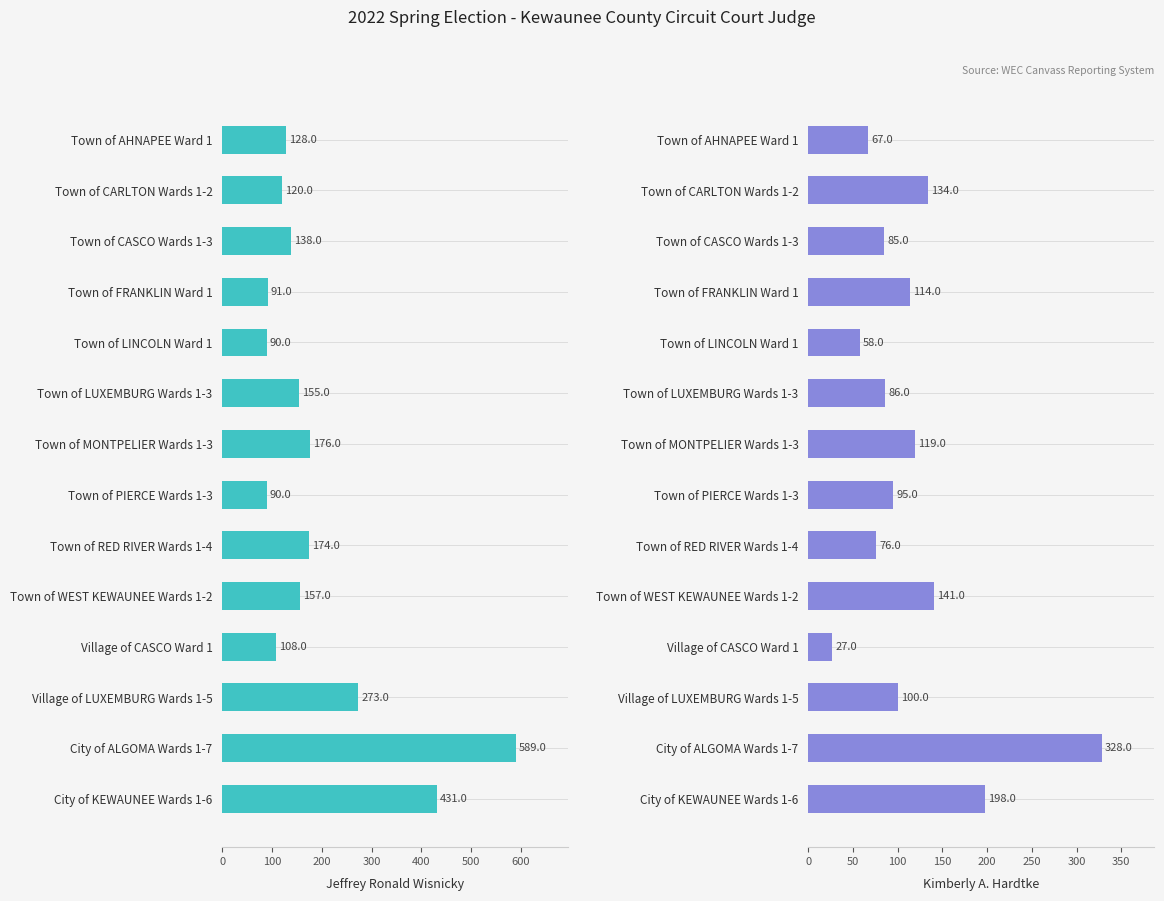

What position from the left is Town of AHNAPEE Ward 1?

1